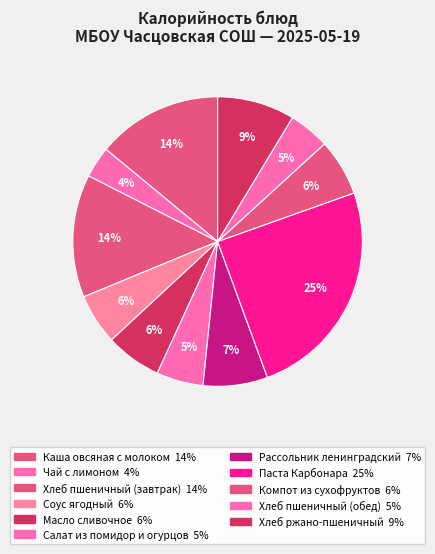

How many slices are in this pie chart?

11